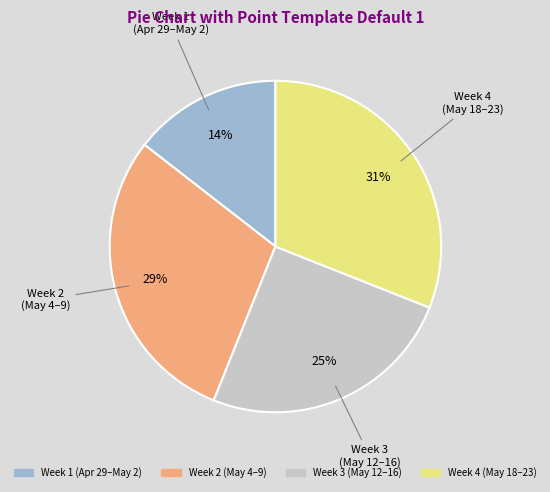

To the nearest percent, what is the difference between the largest and smallest slice percentages?

17%